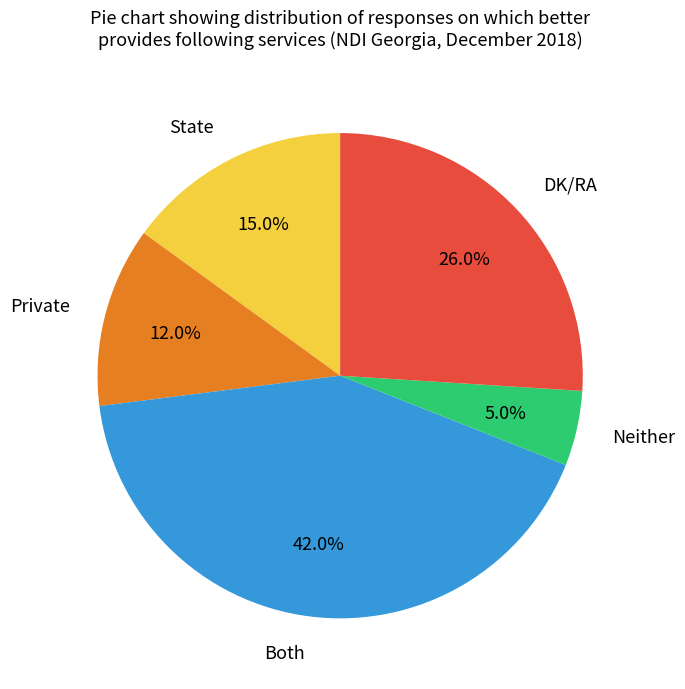

True or false: Both accounts for 32% of the total.

False